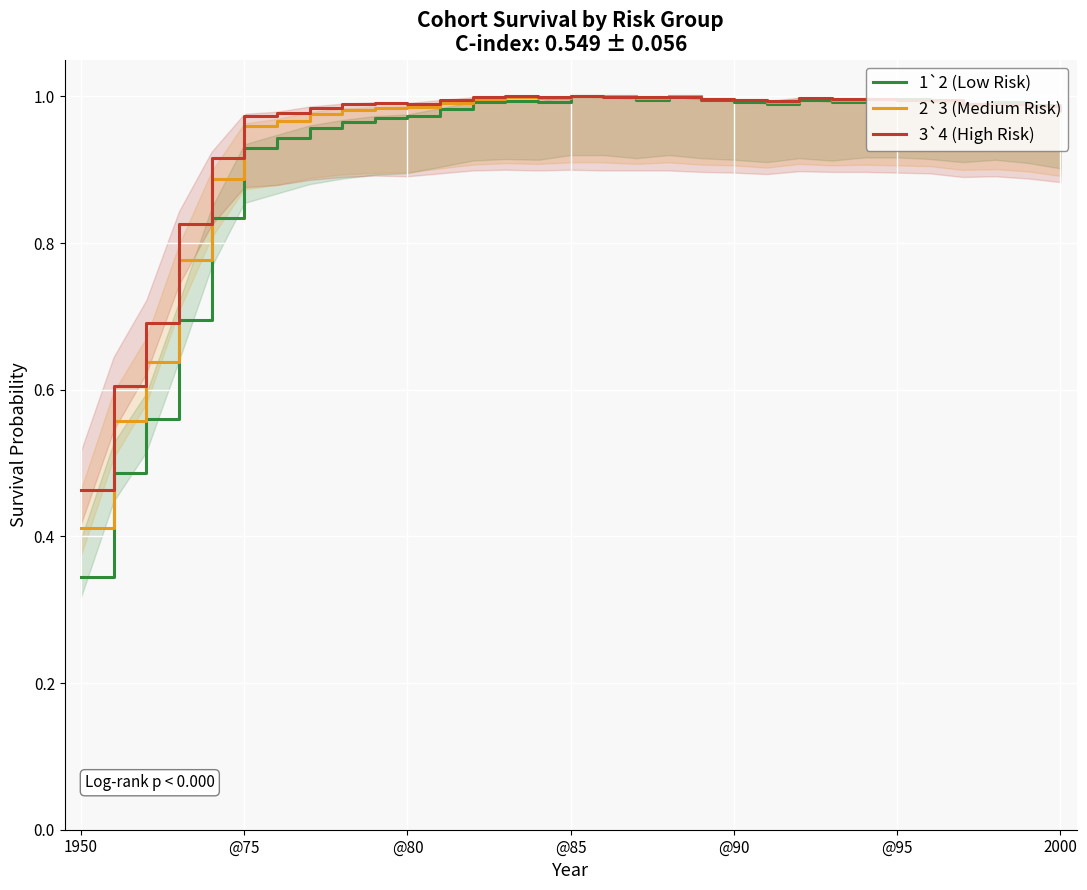

The 3`4 (High Risk) series shows 0.6 at @85. True or false?

False